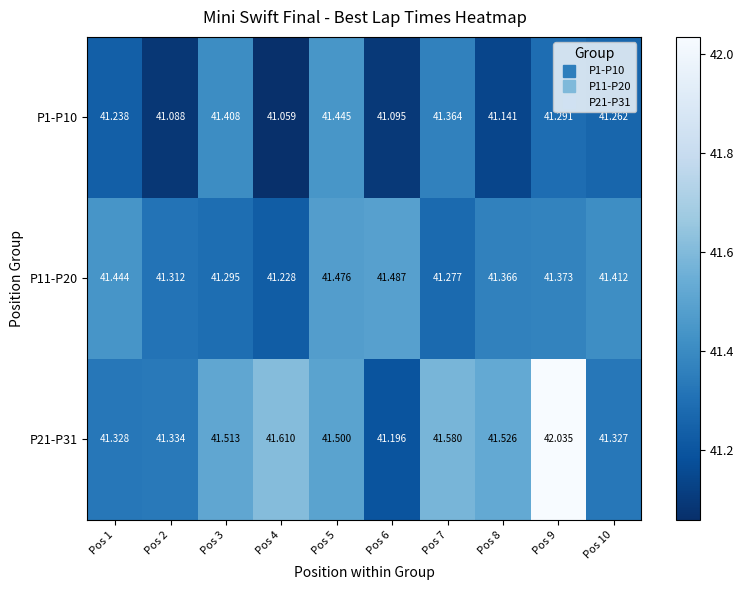

Which series changed the most between Pos 1 and Pos 3?

P21-P31